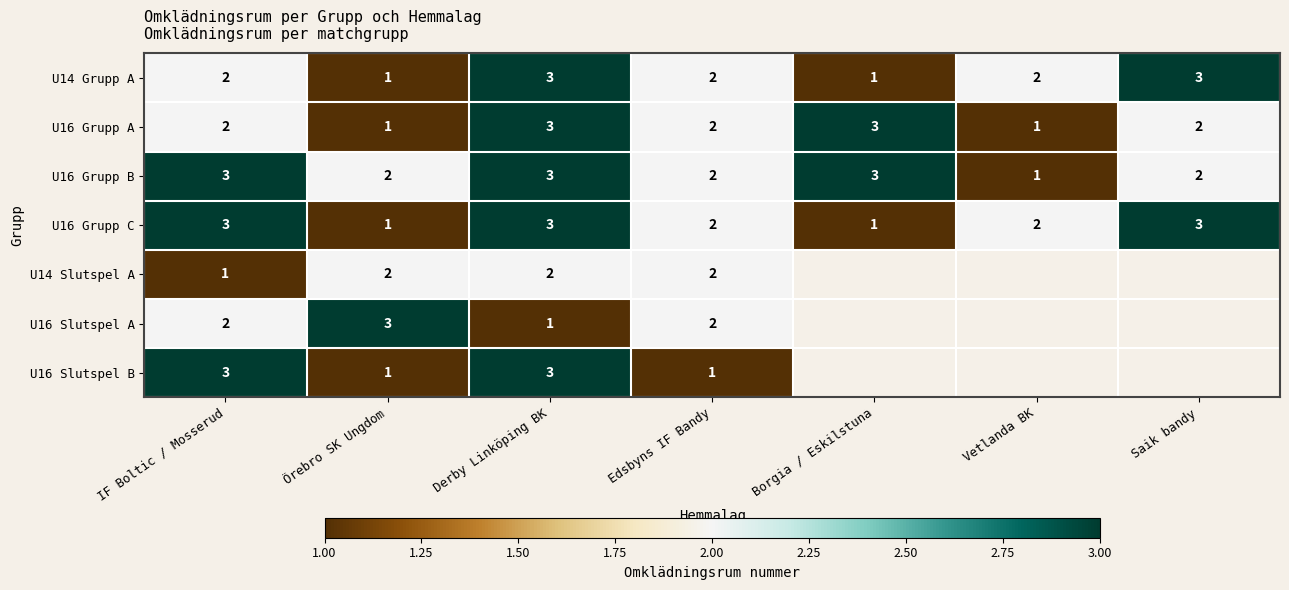

Is it true that U16 Grupp B equals 3 at Derby Linköping BK?

True